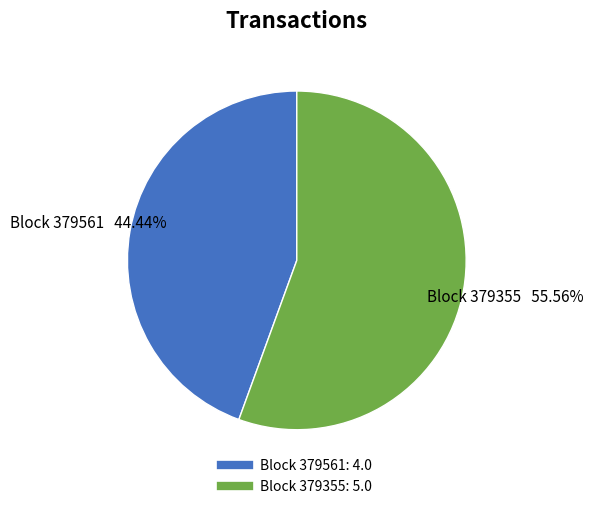

Does any single category account for the majority?

Yes